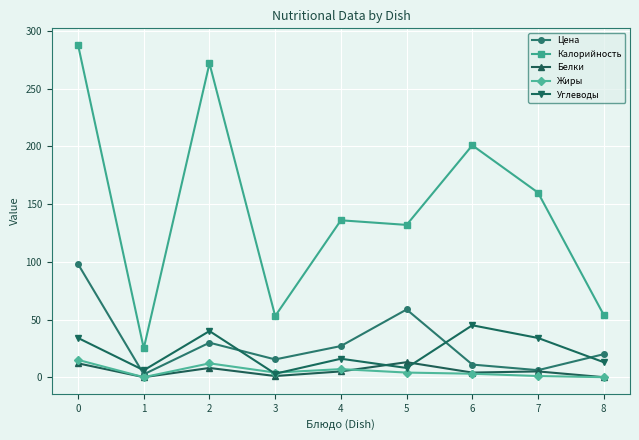

How many lines are shown in the chart?

5